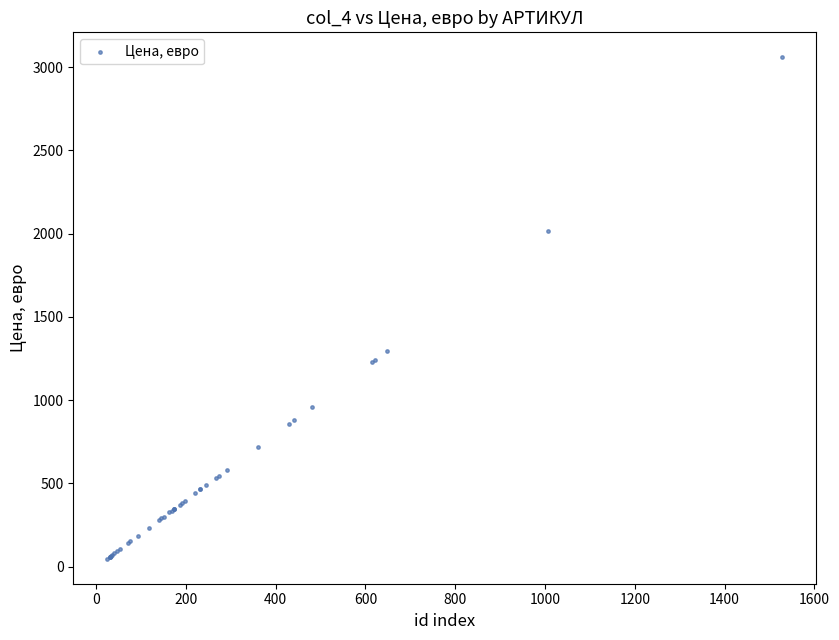

What Y value in the scatter plot is closest to 1553?

1298.0